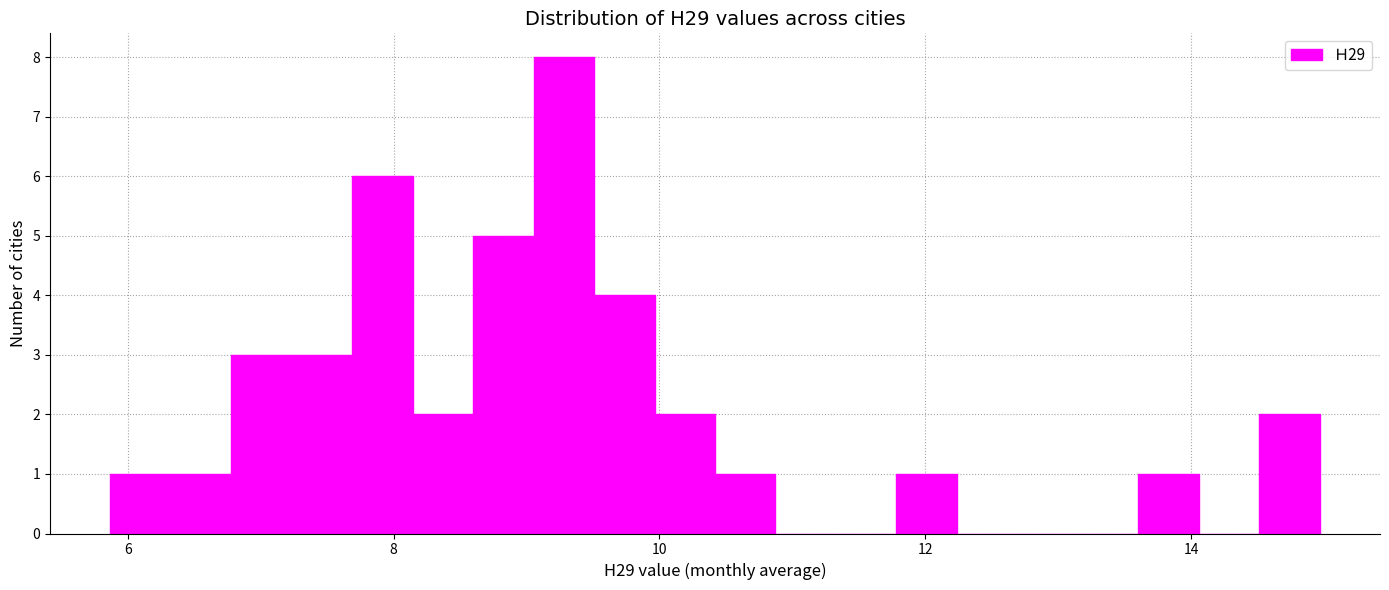

Around what value on the x-axis is the tallest bar? Give the approximate position of its centre, as read against the axis.

9.2